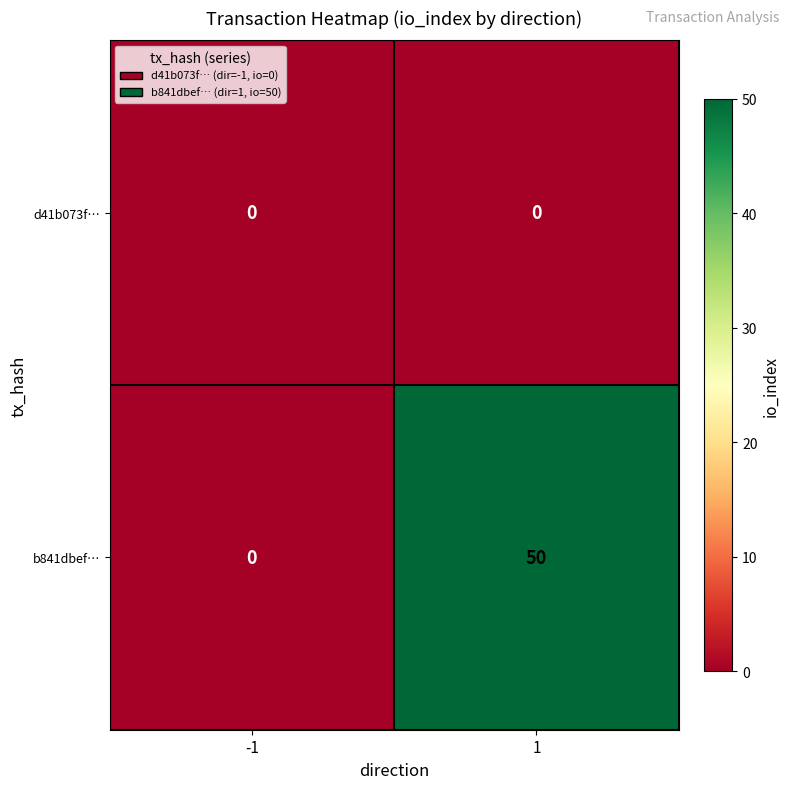

Is it true that b841dbef… equals 69 at 1?

False